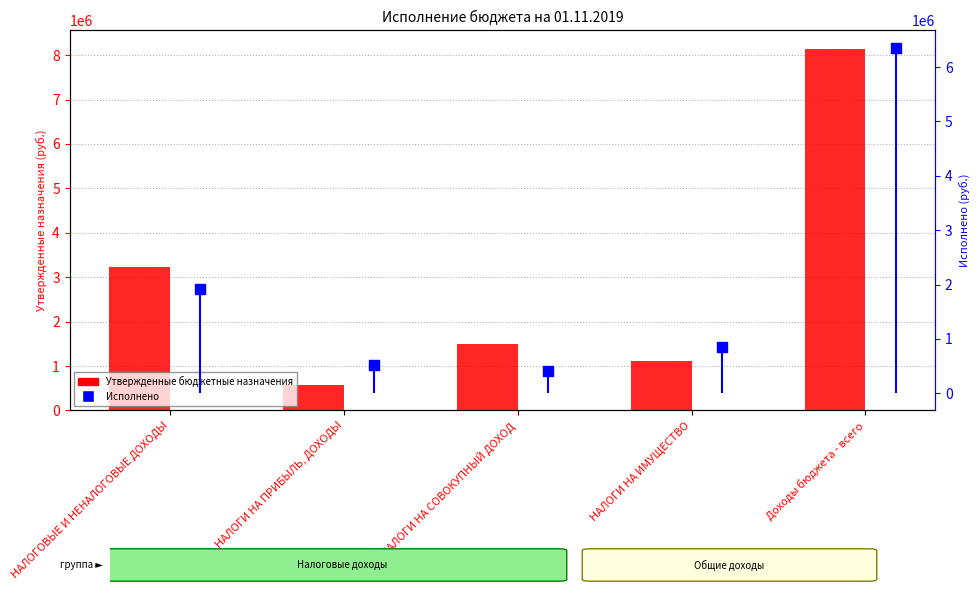

What are all the series names shown in the legend?

Утвержденные бюджетные назначения, Исполнено